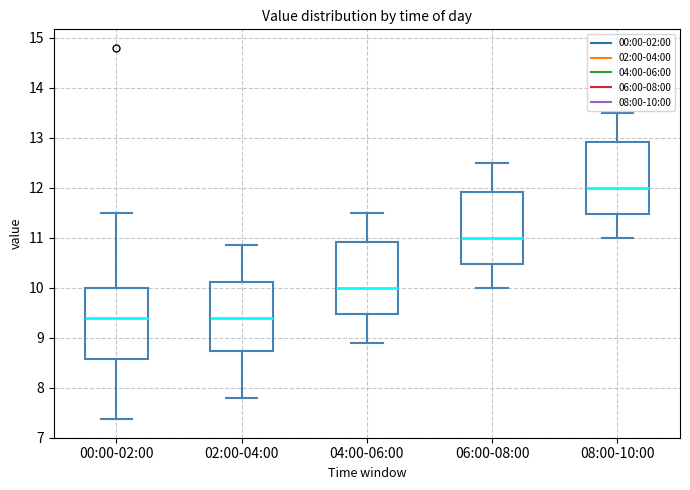

Reading left to right, read every box against the y-axis: the position of its median line, the range the box covers, and the ends of its whiskers. The values are not printed on the chart, so give them approximately, as read against the axis.

00:00-02:00: median 9.4, box 8.6 to 10.0, whiskers 7.4 to 11.5
02:00-04:00: median 9.4, box 8.7 to 10.1, whiskers 7.8 to 10.9
04:00-06:00: median 10.0, box 9.5 to 10.9, whiskers 8.9 to 11.5
06:00-08:00: median 11.0, box 10.5 to 11.9, whiskers 10.0 to 12.5
08:00-10:00: median 12.0, box 11.5 to 12.9, whiskers 11.0 to 13.5